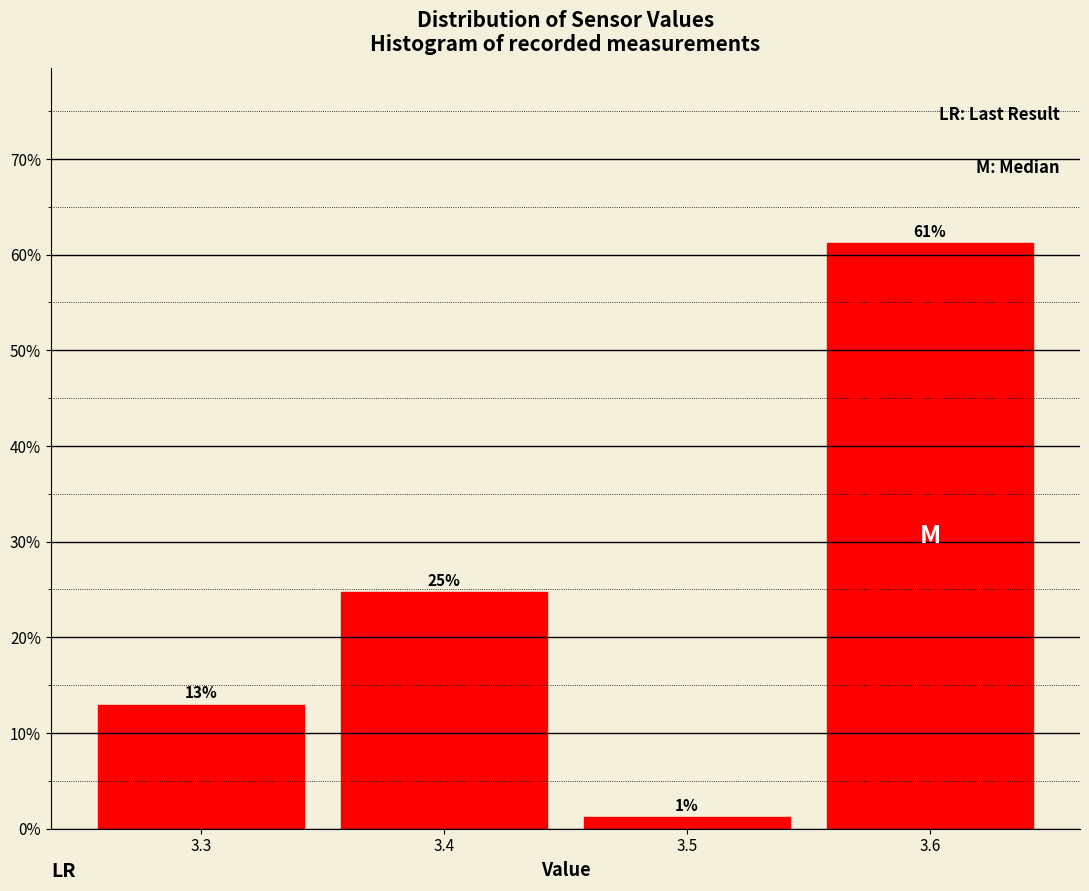

Which range on the x-axis has the tallest bar?

3.55 to 3.65